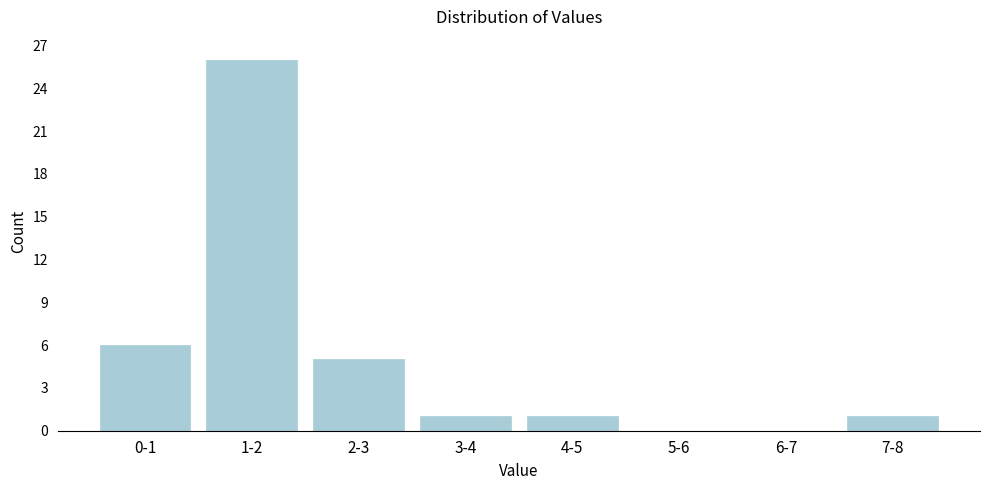

Reading left to right, list all the values displayed in this chart.

0-1=6	1-2=26	2-3=5	3-4=1	4-5=1	5-6=0	6-7=0	7-8=1